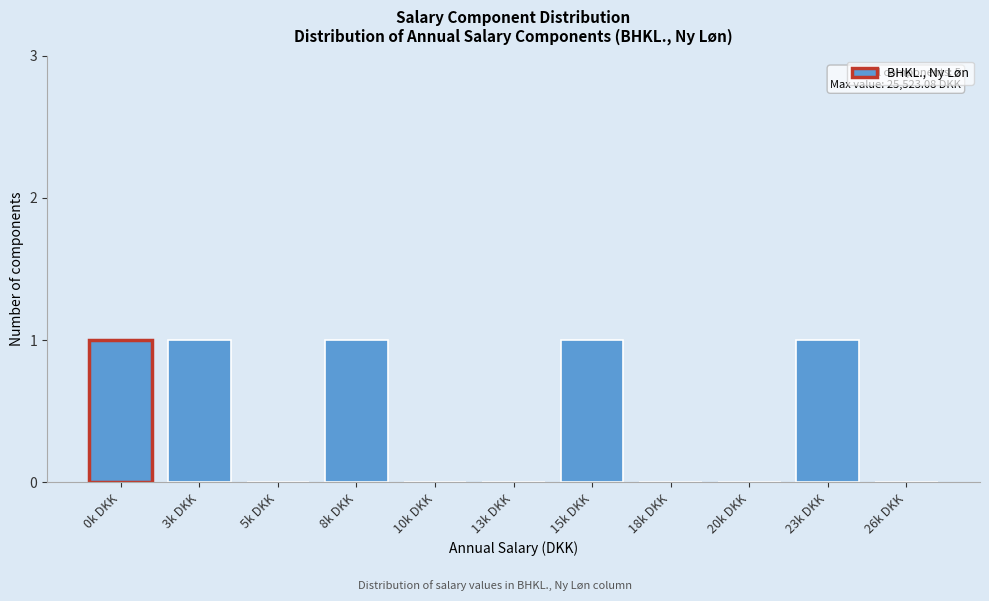

Reading left to right, what are all the values shown in this chart?

0k DKK=1	3k DKK=1	5k DKK=0	8k DKK=1	10k DKK=0	13k DKK=0	15k DKK=1	18k DKK=0	20k DKK=0	23k DKK=1	26k DKK=0